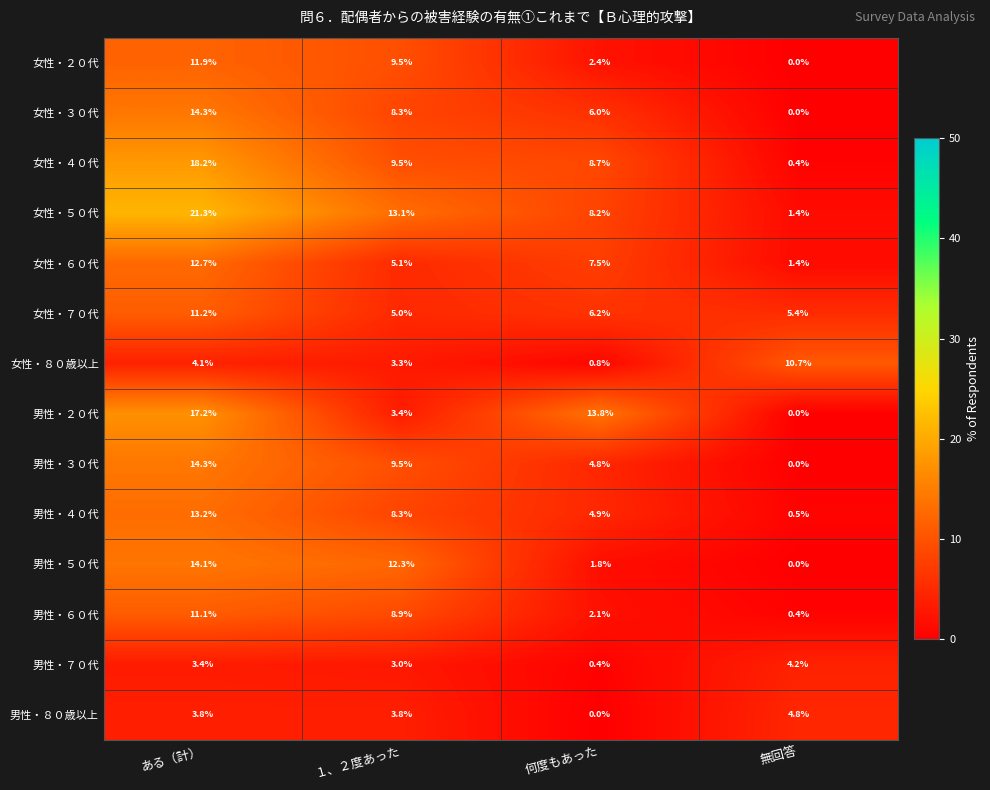

How many data points does each series have?

4